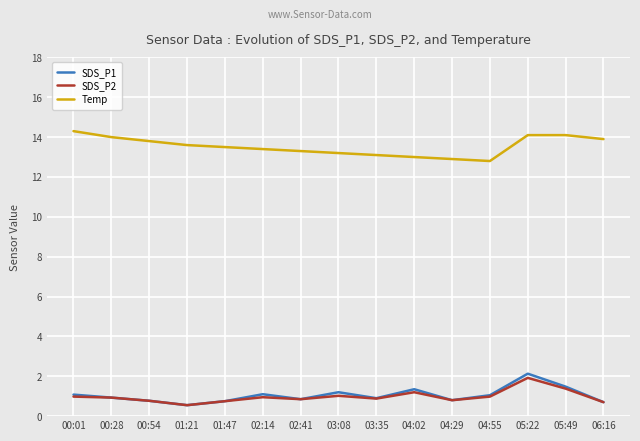

True or false: Temp and SDS_P1 intersect in this chart.

False